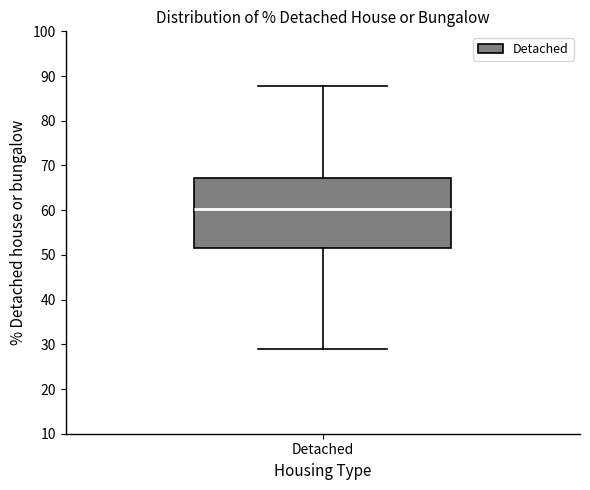

Read this box plot against the y-axis: the position of the median line, the range covered by the box, and the ends of both whiskers. The values are not printed on the chart, so give them approximately, as read against the axis.

median 60, box 52 to 67, whiskers 29 to 88